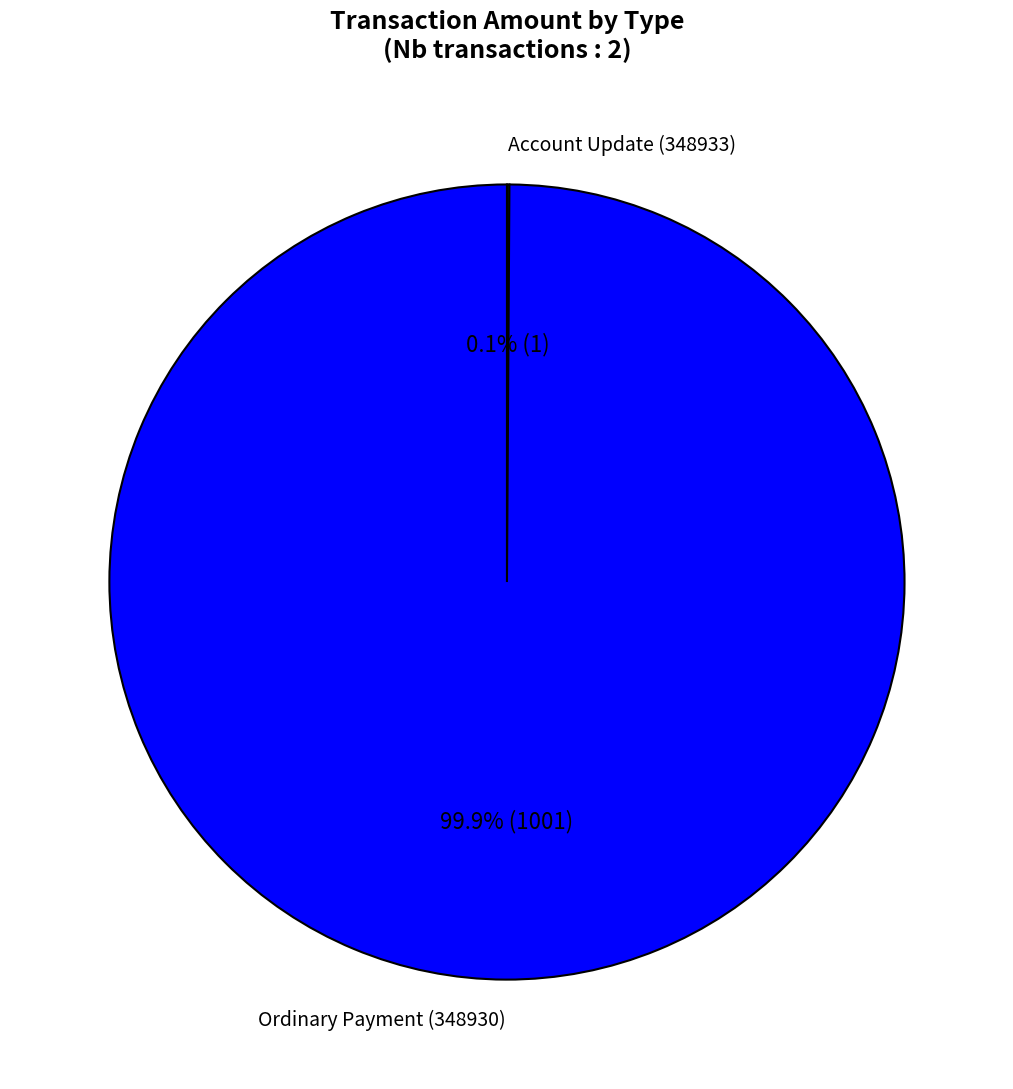

What portion of the pie excludes Ordinary Payment (348930)?

0.1%